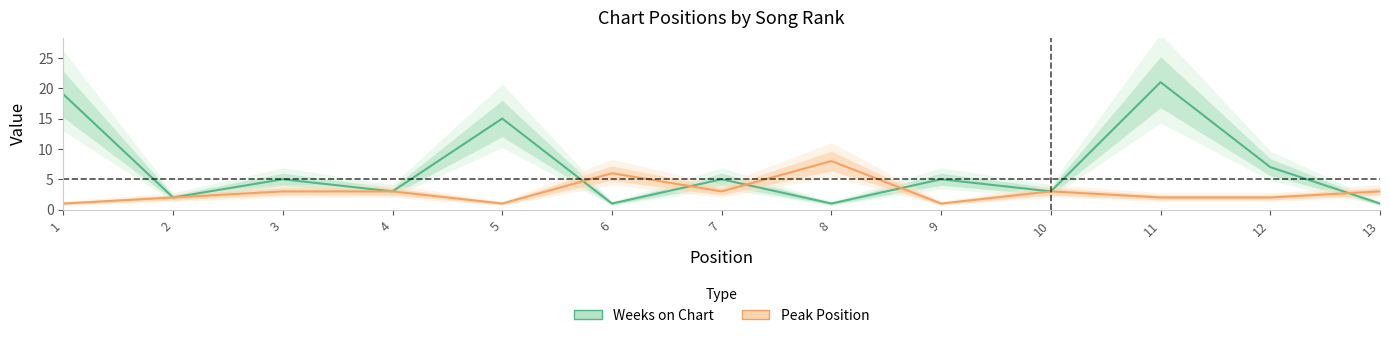

The value of Weeks on Chart at 5 is 15. True or false?

True